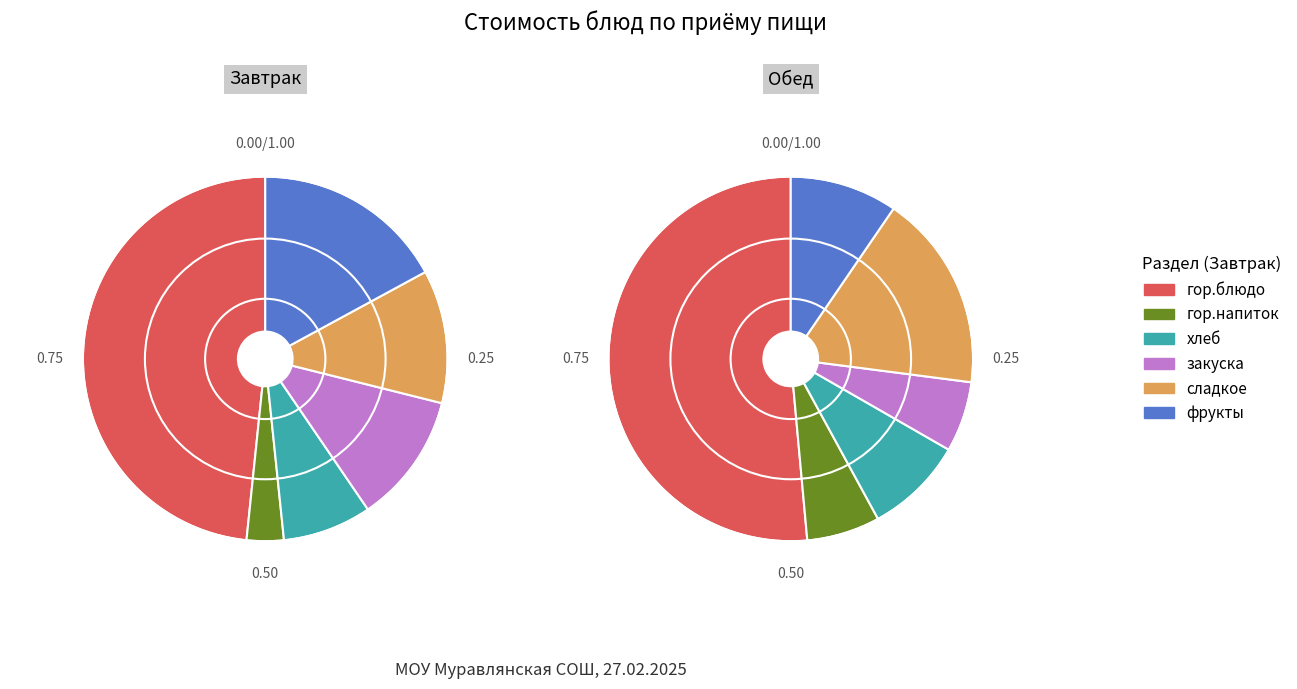

Rank the series by their average value, from lowest to highest.

Обед, Завтрак